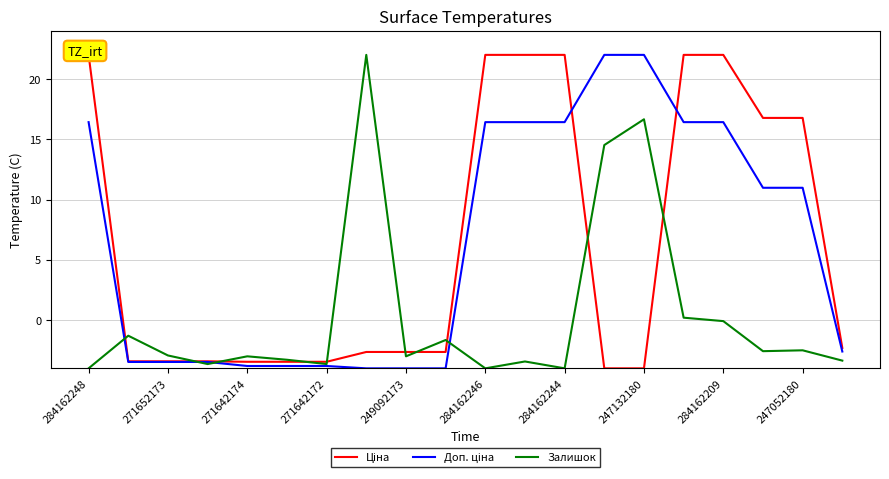

Reading right to left, extract all data points from this chart.

Ціна: -2.3	16.8	16.8	22.0	22.0	-4.0	-4.0	22.0	22.0	22.0	-2.6	-2.6	-2.6	-3.5	-3.5	-3.5	-3.4	-3.4	-3.4	22.0
Доп. ціна: -2.6	11.0	11.0	16.4	16.4	22.0	22.0	16.4	16.4	16.4	-4.0	-4.0	-4.0	-3.8	-3.8	-3.8	-3.5	-3.5	-3.5	16.4
Залишок: -3.4	-2.5	-2.6	-0.1	0.2	16.7	14.5	-4.0	-3.4	-4.0	-1.6	-3.0	22.0	-3.6	-3.3	-3.0	-3.6	-2.9	-1.3	-4.0